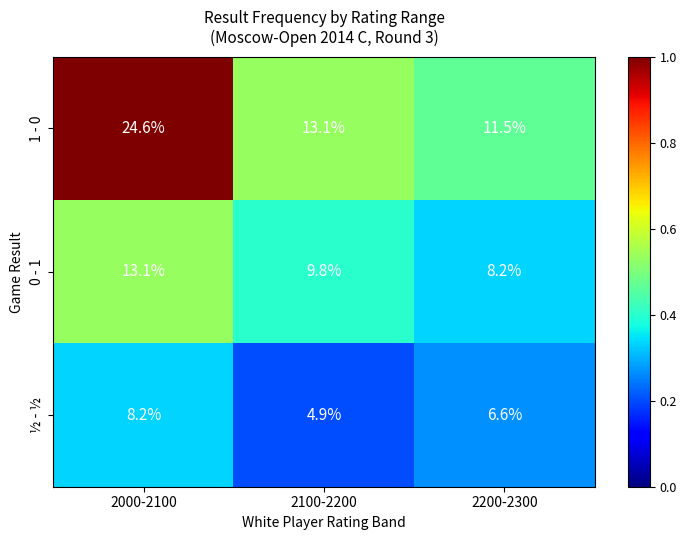

At which label is 1 - 0 closest to 18?

2100-2200